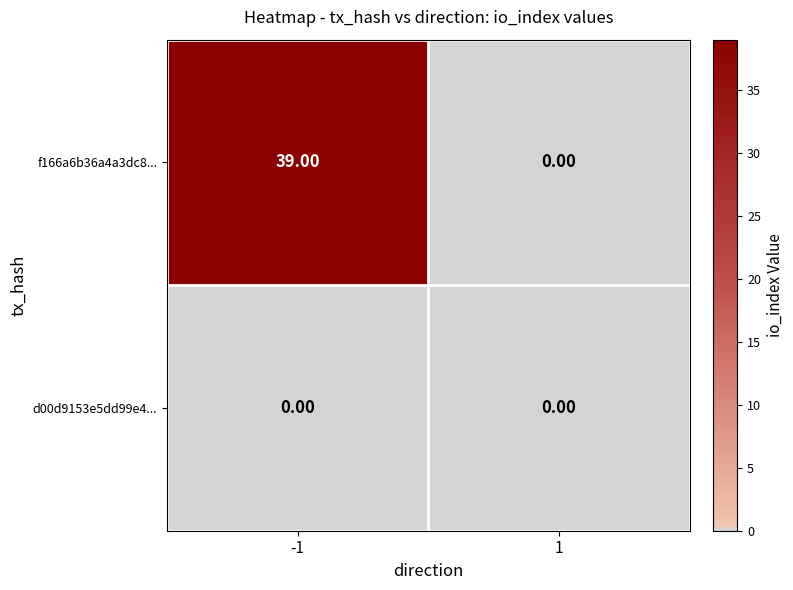

What is the sum of all f166a6b36a4a3dc8... values?

39